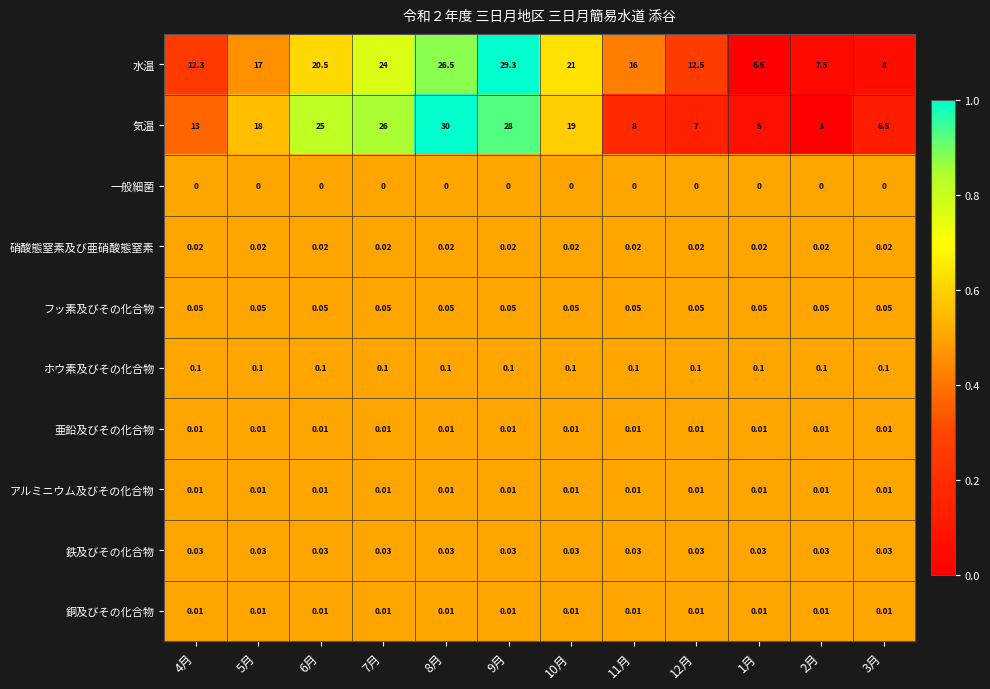

Which series has the widest spread of values?

気温